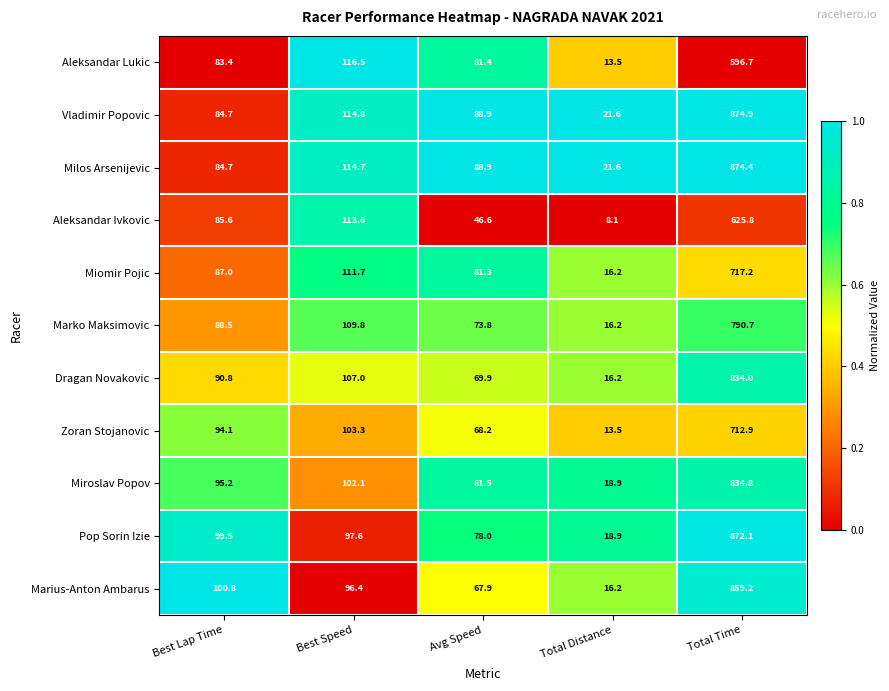

Read the Pop Sorin Izie value at Total Time.

872.1